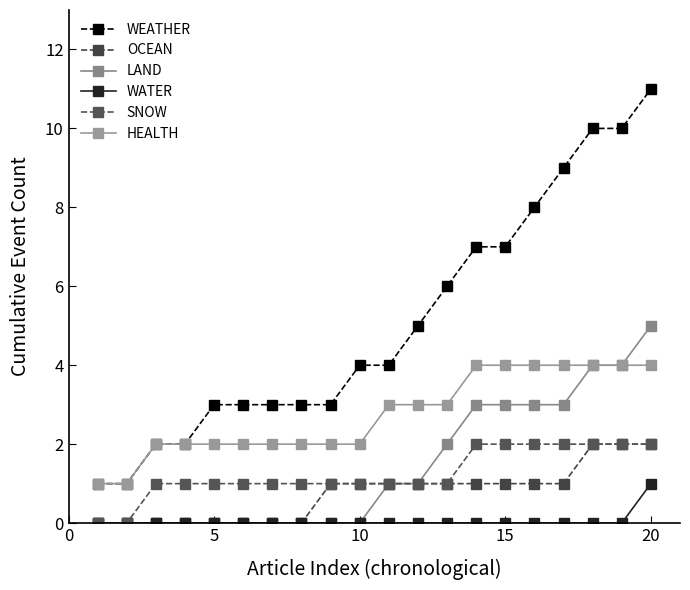

At how many categories does at least one series exceed 7?

5